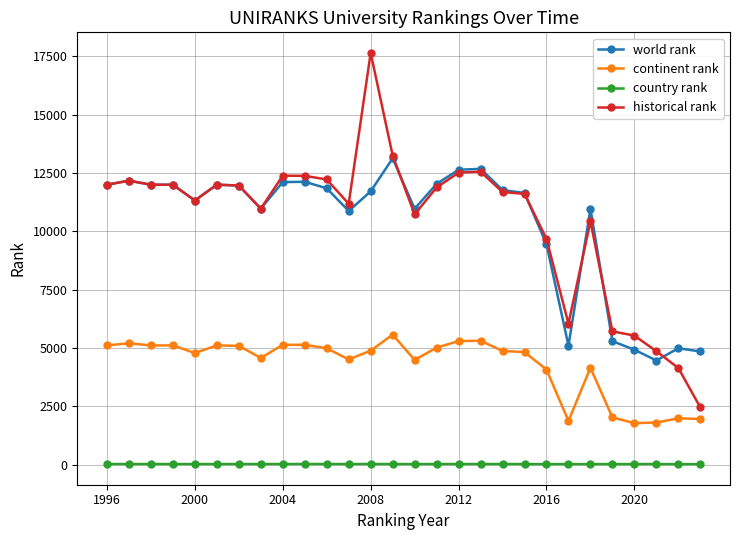

Which series has the widest spread of values?

historical rank